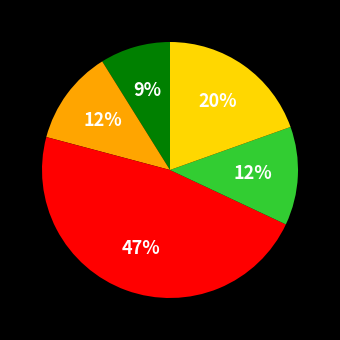

Is there any slice that represents more than half of the pie?

No